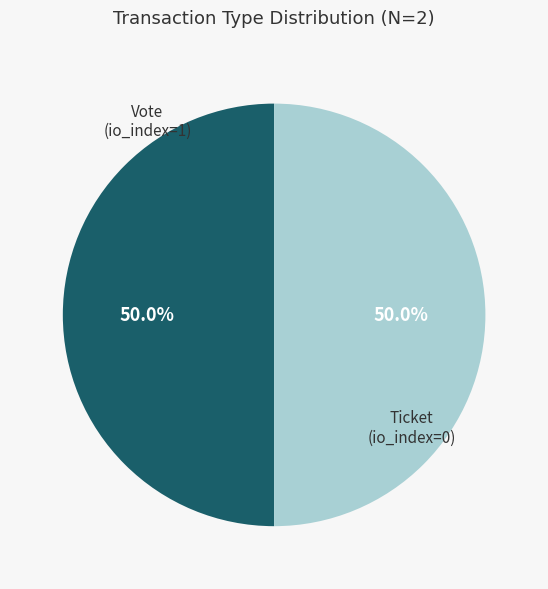

Which slice is the largest?

Vote (io_index=1)